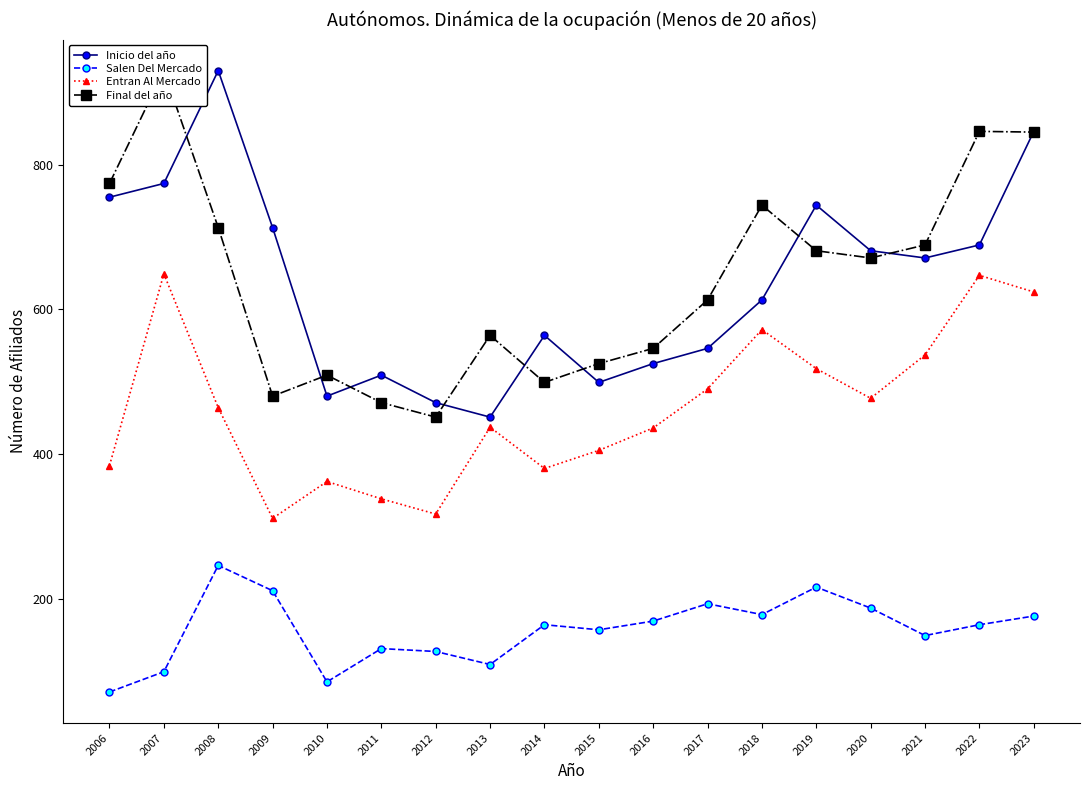

What is the smallest value displayed?

71